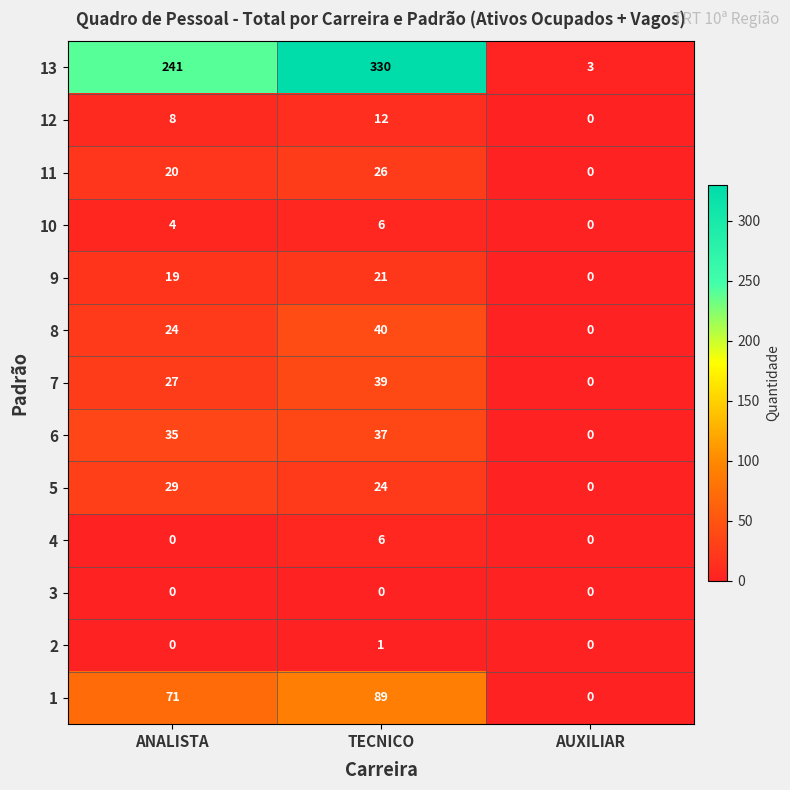

At which label does 9 reach its minimum?

AUXILIAR